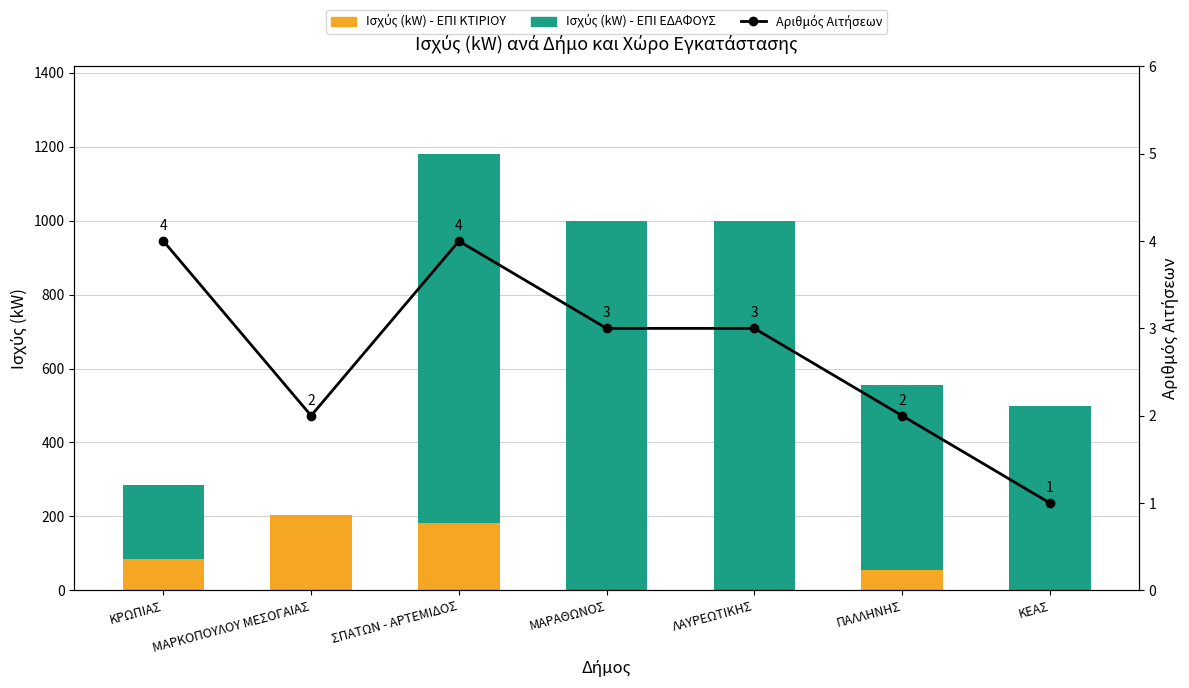

What is the value of the Ισχύς (kW) - ΕΠΙ ΚΤΙΡΙΟΥ bar at the 2nd from the left?

204.1